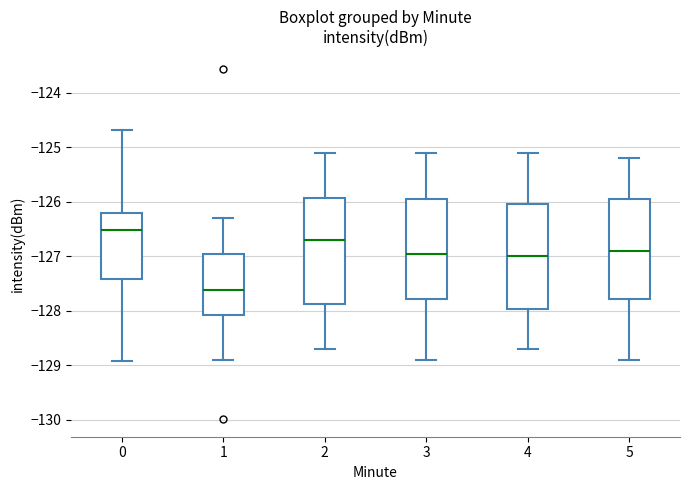

Reading left to right, transcribe this box plot: for each box, give where its median line is, the range the box spans, and where its two whiskers end, as read against the y-axis. The values are not printed on the chart, so give them approximately, as read against the axis.

0: median -126.5, box -127.4 to -126.2, whiskers -128.9 to -124.7
1: median -127.6, box -128.1 to -126.9, whiskers -128.9 to -126.3
2: median -126.7, box -127.9 to -125.9, whiskers -128.7 to -125.1
3: median -126.9, box -127.8 to -125.9, whiskers -128.9 to -125.1
4: median -127.0, box -128.0 to -126.0, whiskers -128.7 to -125.1
5: median -126.9, box -127.8 to -125.9, whiskers -128.9 to -125.2